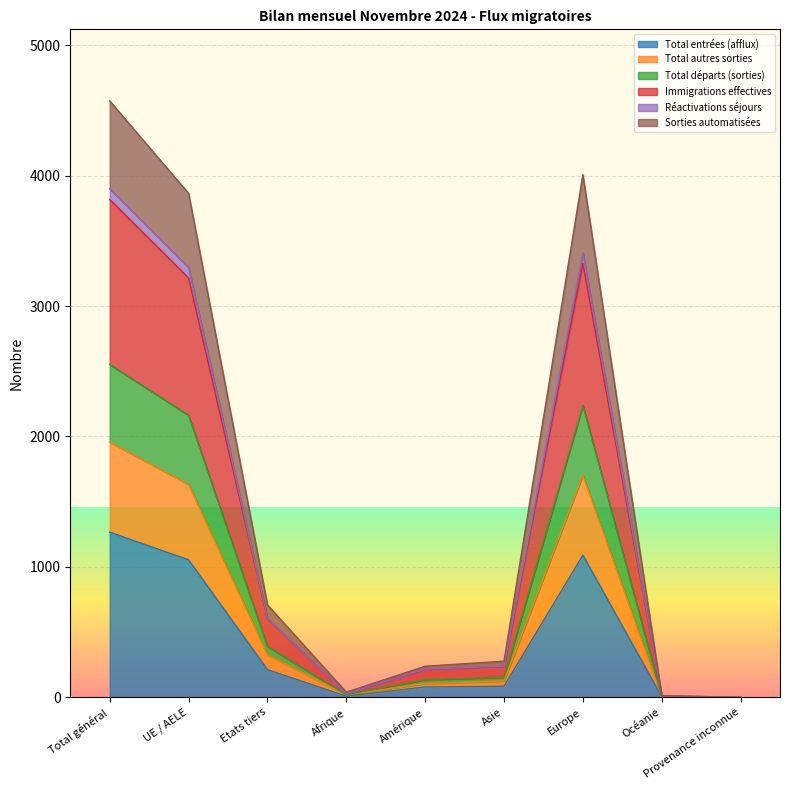

How many lines are shown in the chart?

6